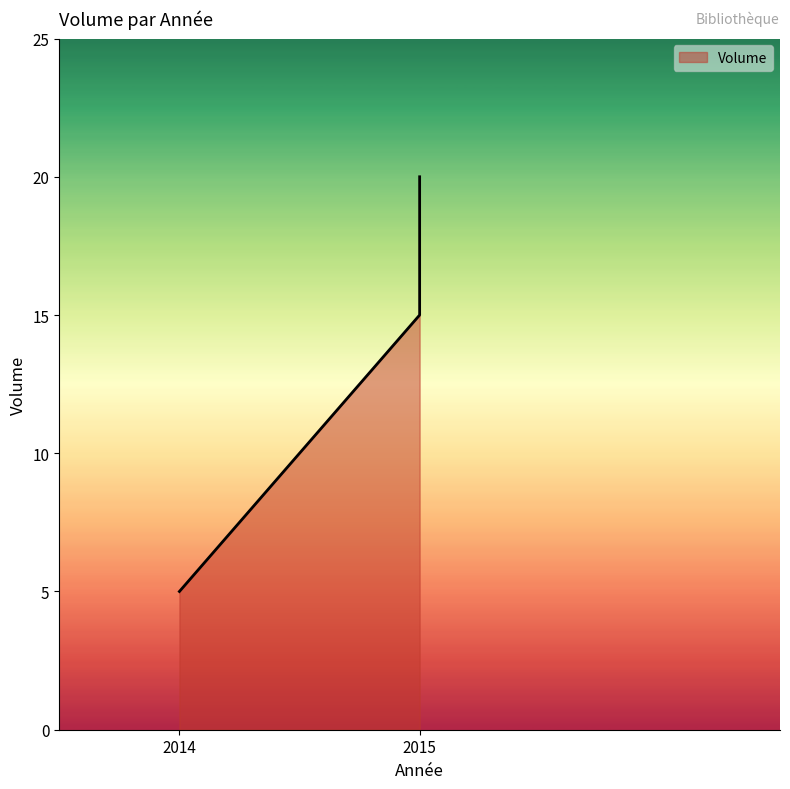

Rank the categories by value from highest to lowest.

2015, 2015, 2014